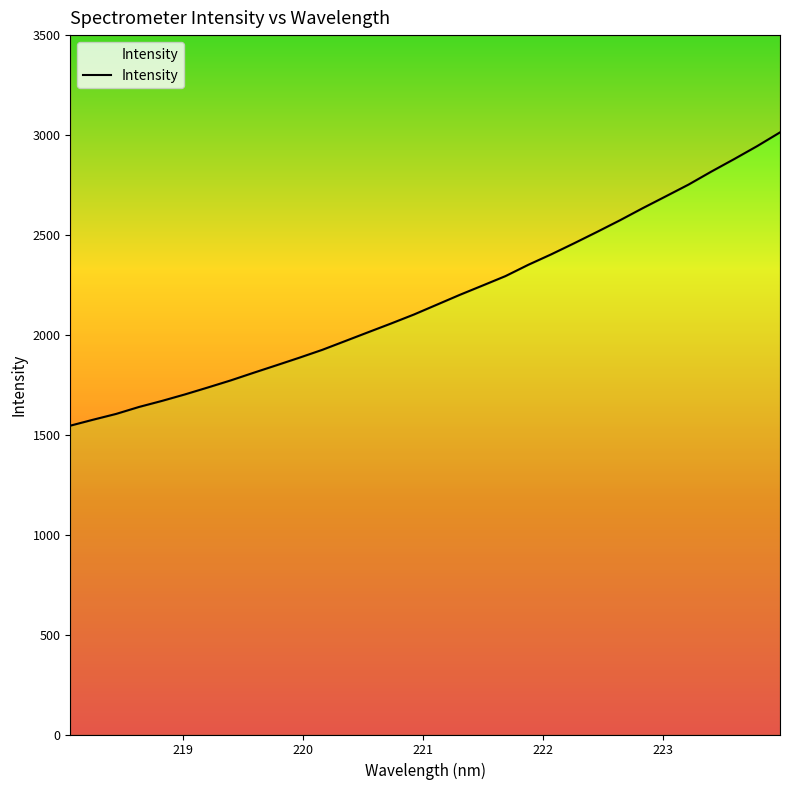

What is the label of the 21st point from the left?

221.8812